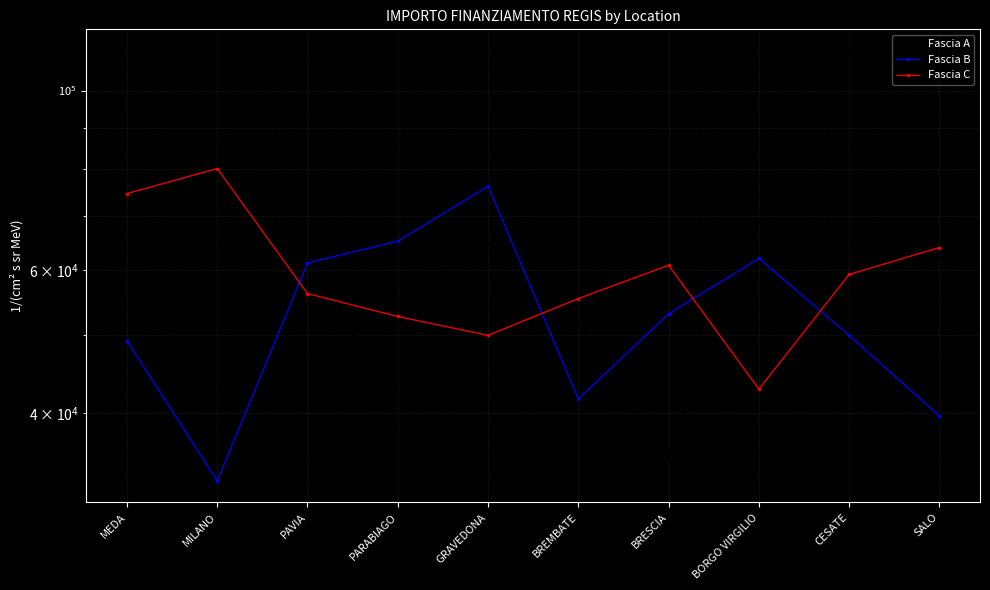

List the series in order of their peak value, highest first.

Fascia A, Fascia C, Fascia B